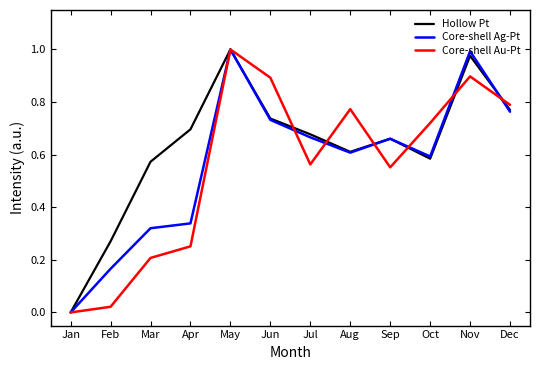

What is the total value across all series at Feb?

0.5